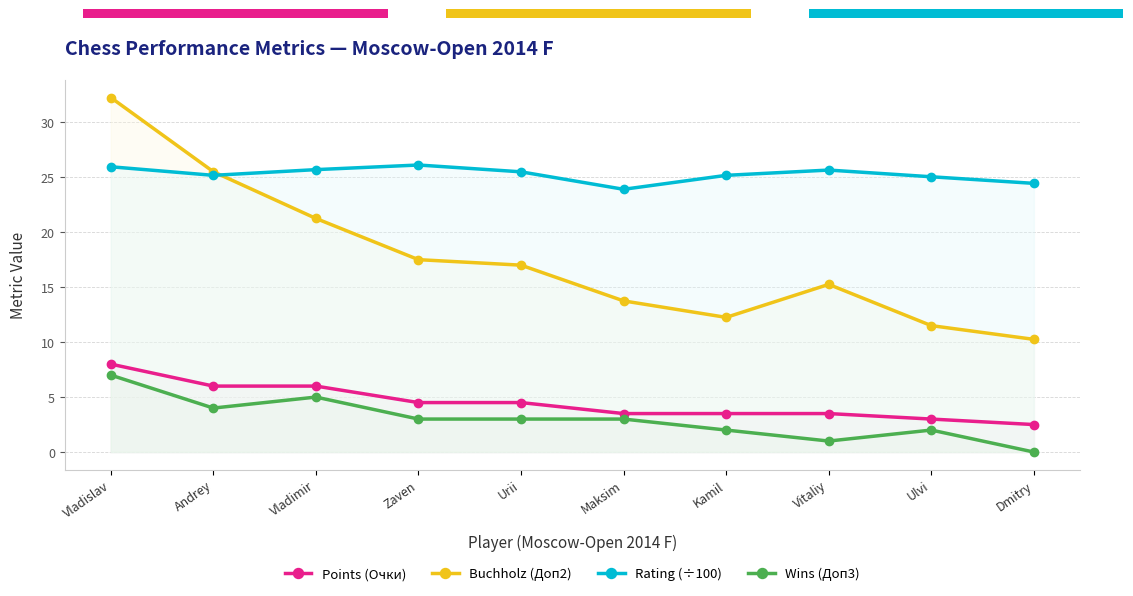

At Kamil, list the series in order from smallest to largest.

Wins (Доп3), Points (Очки), Buchholz (Доп2), Rating (÷100)